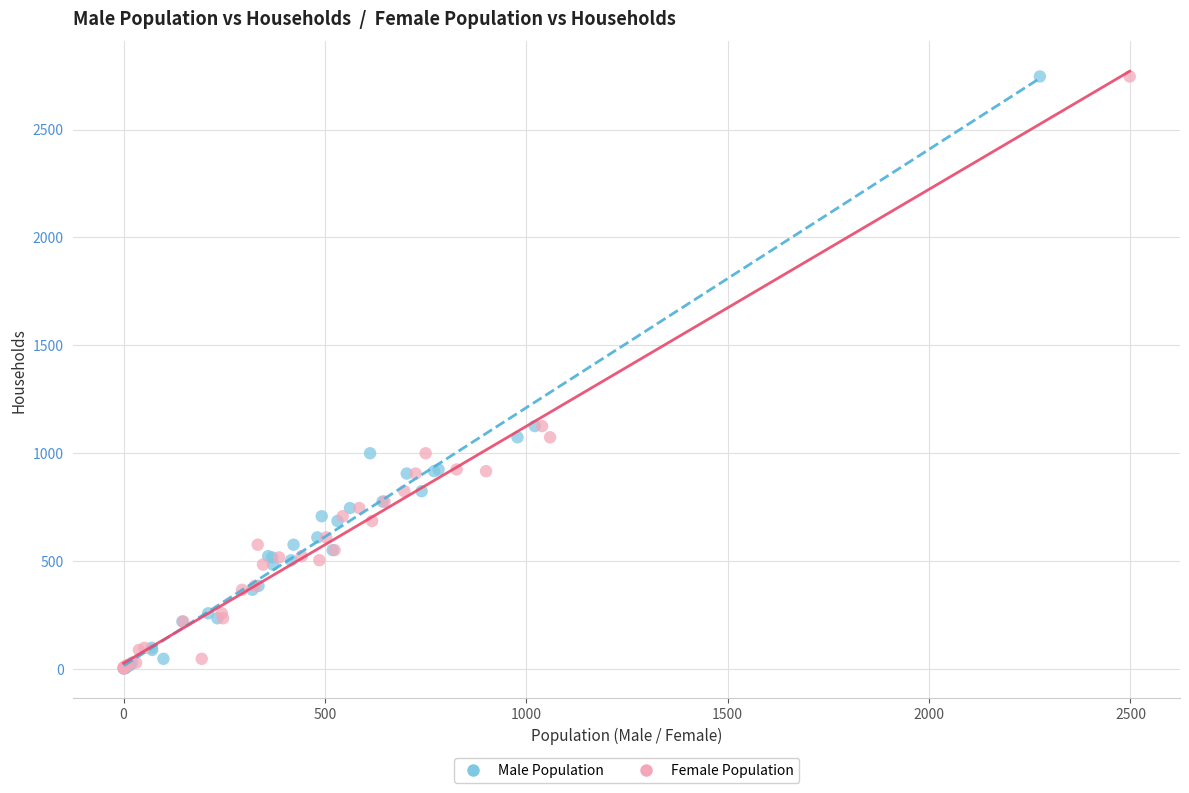

What are all the series names shown in the legend?

Male Population, Female Population